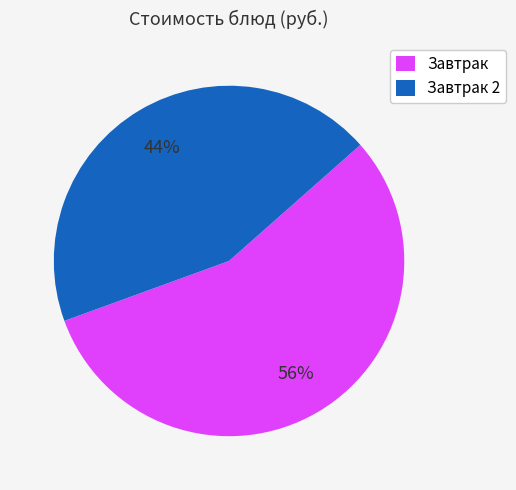

To the nearest percent, what portion does Завтрак represent?

56%